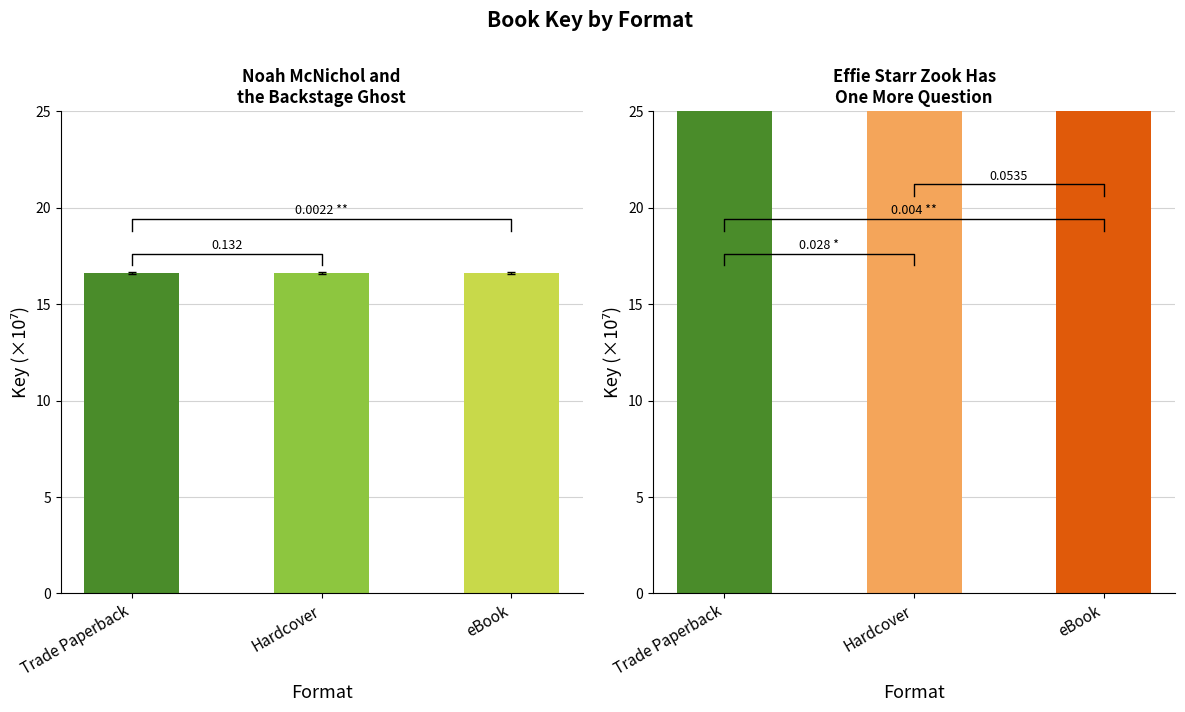

What are all the series names shown in the legend?

Noah McNichol, Effie Starr Zook